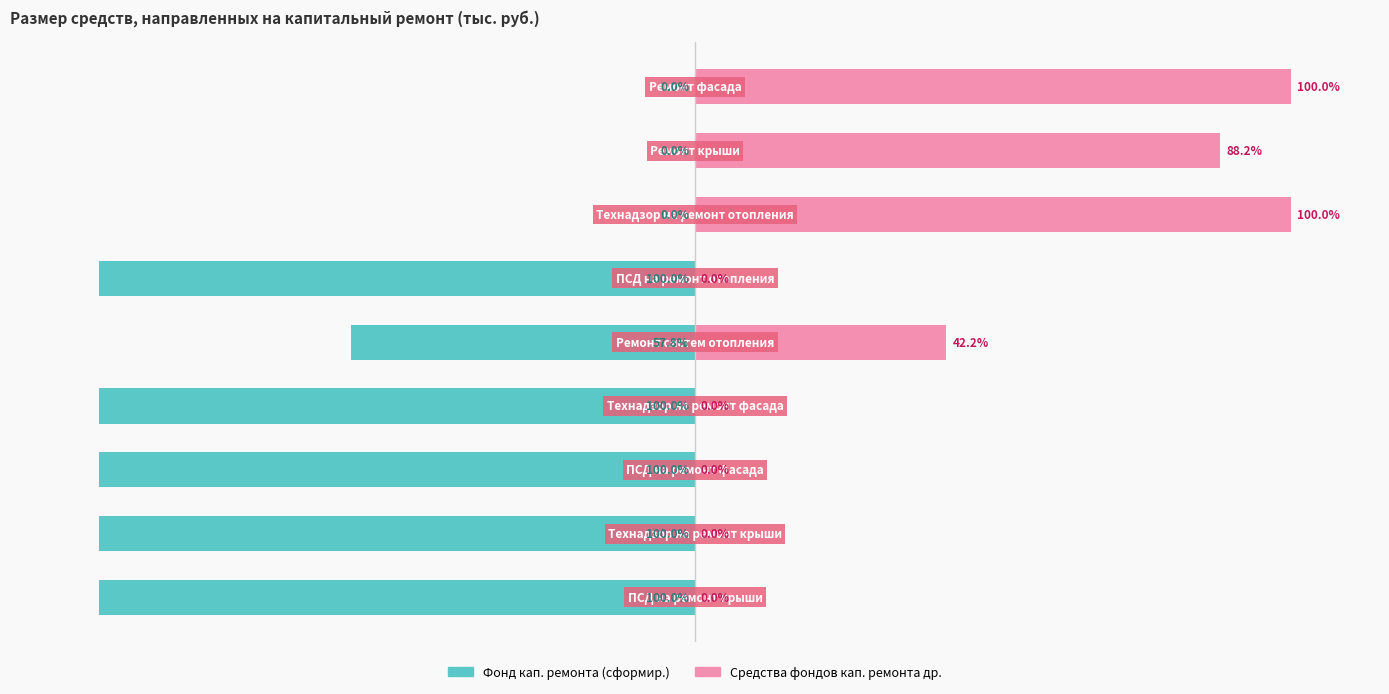

Between 4 and 5, which is larger?

4